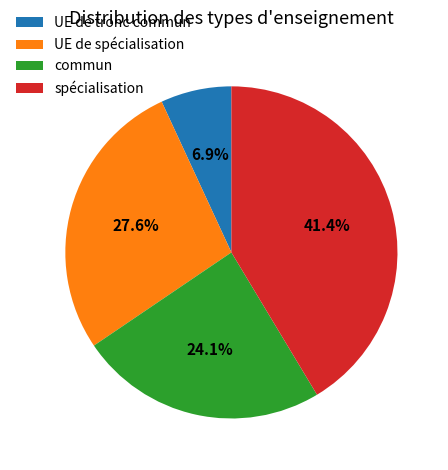

Does commun represent more than half of the total?

No